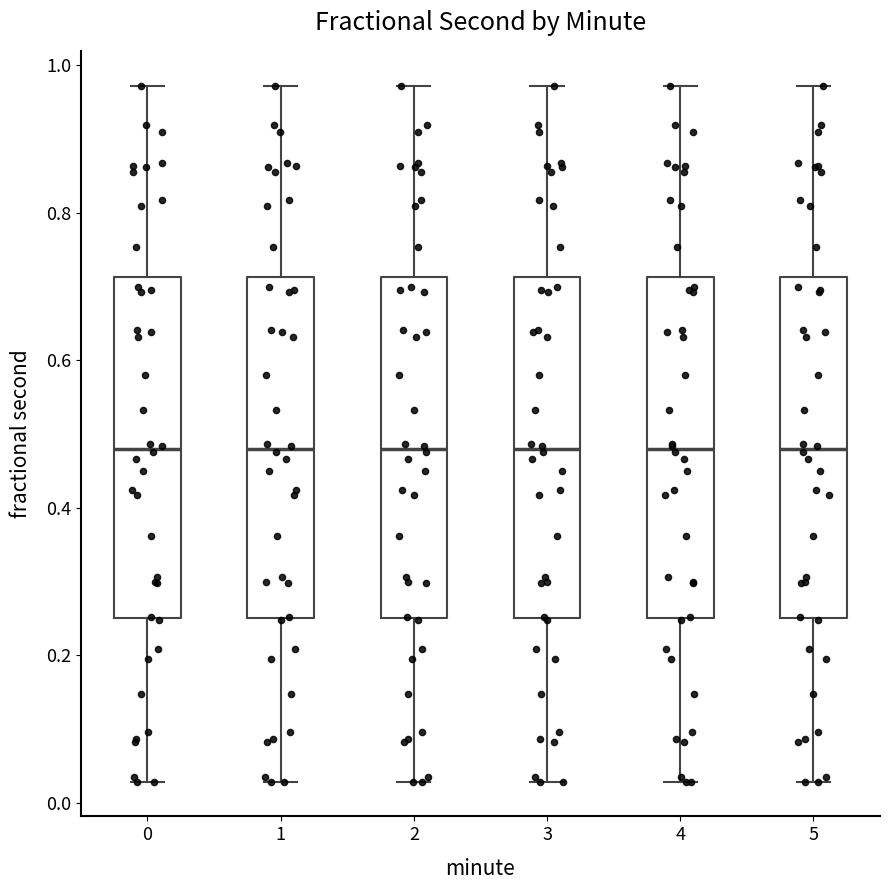

Where does the median line of the box at x = 2 sit on the y-axis? The values are not printed on the chart, so give them approximately, as read against the axis.

0.48